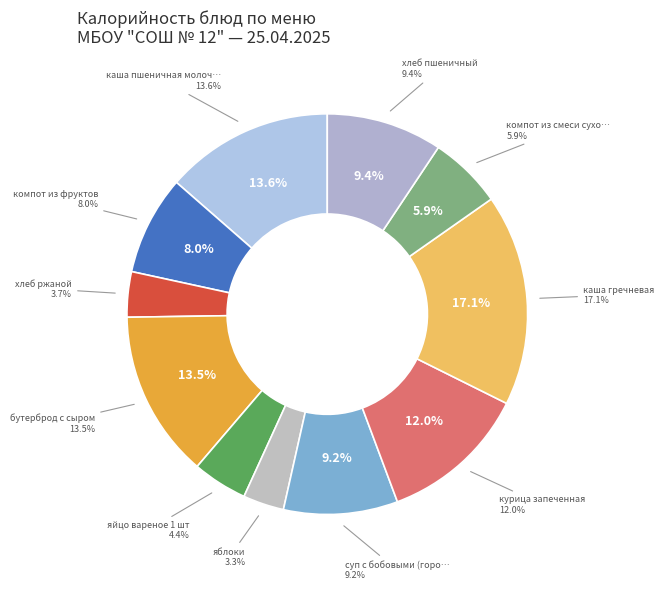

Which has a higher value, хлеб пшеничный or компот из смеси сухофруктов?

хлеб пшеничный